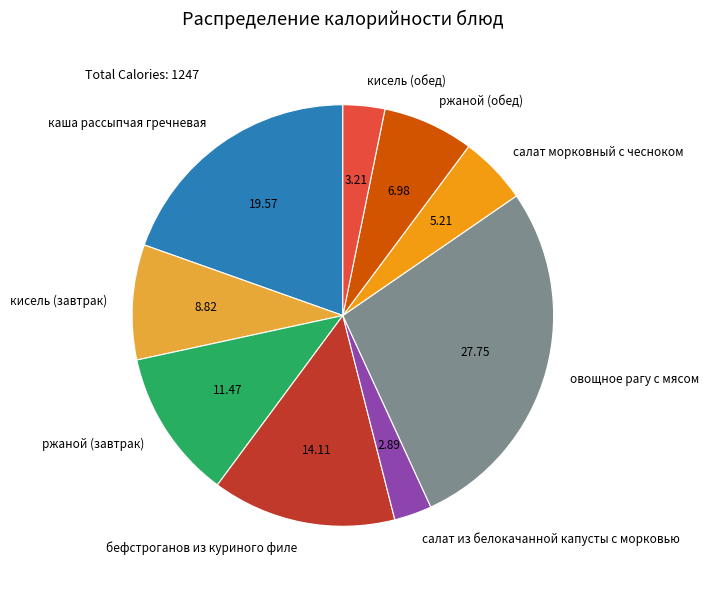

Do каша рассыпчая гречневая and кисель (обед) together represent more than half of the pie?

No